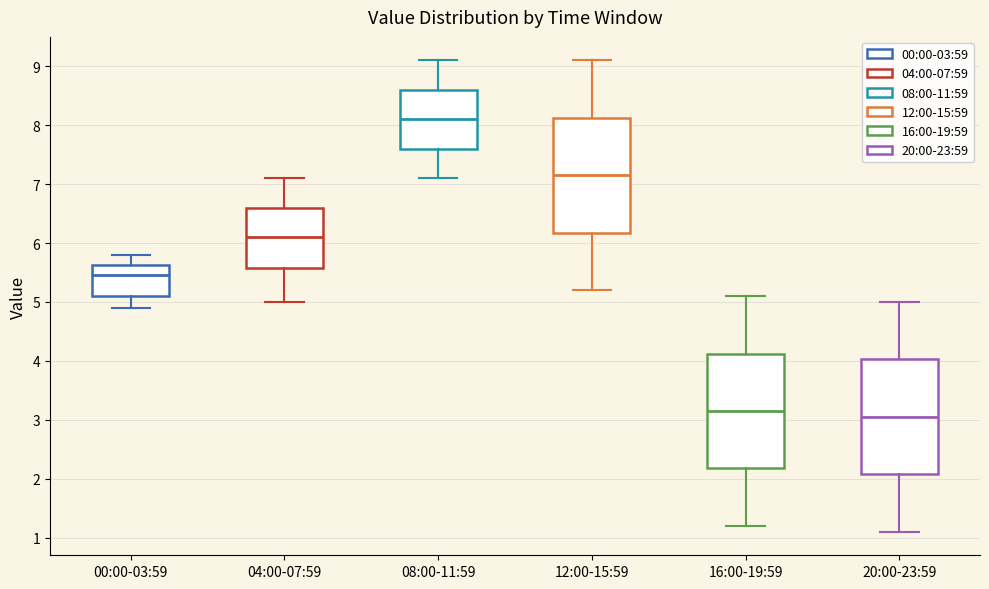

Reading left to right, transcribe this box plot: for each box, give where its median line is, the range the box spans, and where its two whiskers end, as read against the y-axis. The values are not printed on the chart, so give them approximately, as read against the axis.

00:00-03:59: median 5.5, box 5.1 to 5.6, whiskers 4.9 to 5.8
04:00-07:59: median 6.1, box 5.6 to 6.6, whiskers 5.0 to 7.1
08:00-11:59: median 8.1, box 7.6 to 8.6, whiskers 7.1 to 9.1
12:00-15:59: median 7.2, box 6.2 to 8.1, whiskers 5.2 to 9.1
16:00-19:59: median 3.2, box 2.2 to 4.1, whiskers 1.2 to 5.1
20:00-23:59: median 3.1, box 2.1 to 4.0, whiskers 1.1 to 5.0